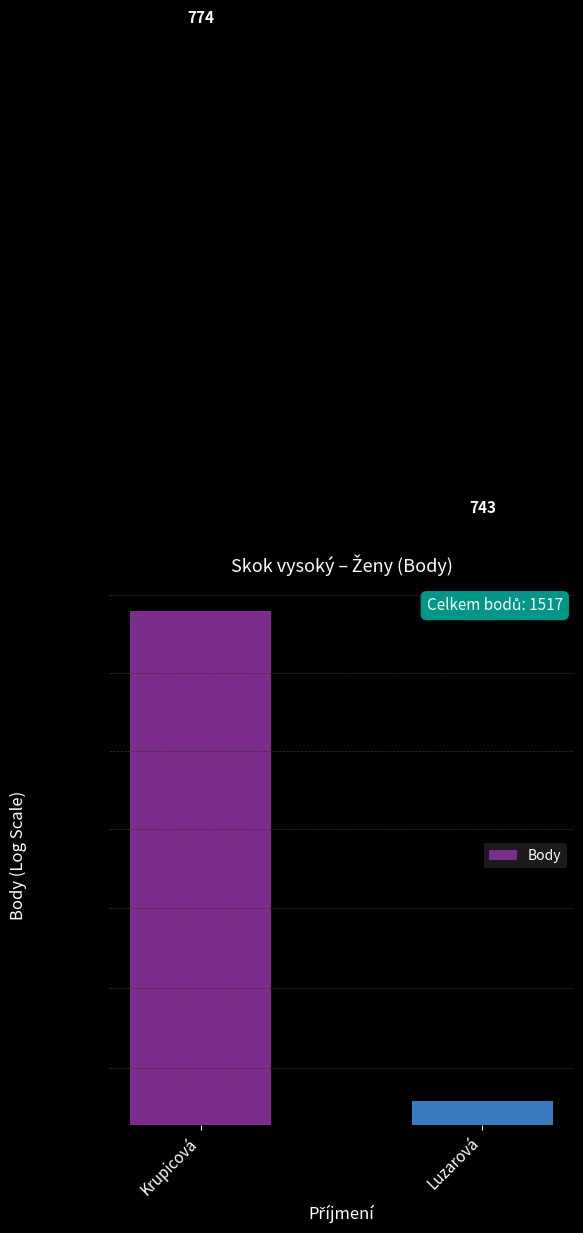

What is the ratio of the value at Luzarová to the value at Krupicová?

1.0